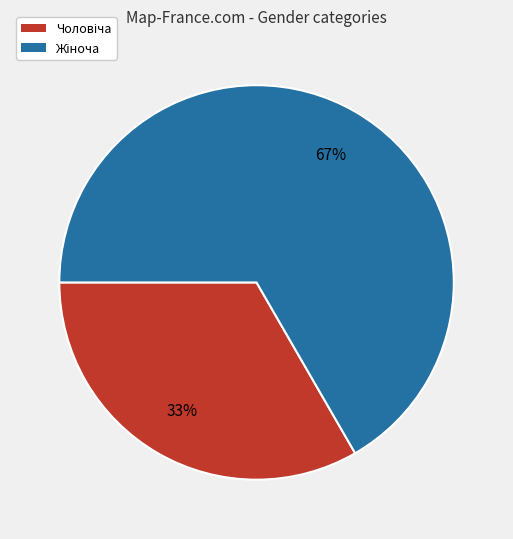

Does any single category account for the majority?

Yes